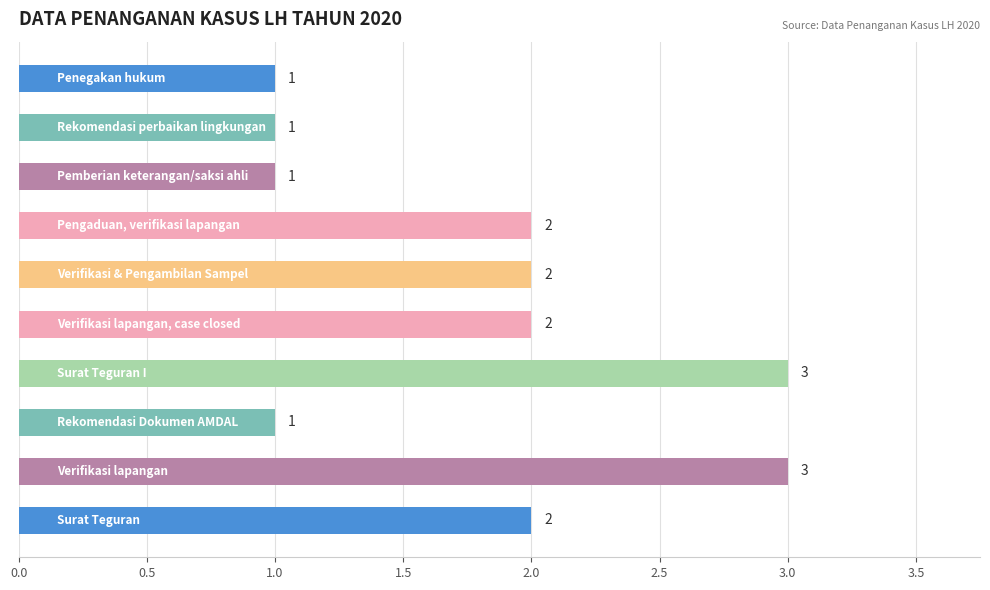

What is the sum of all values?

18